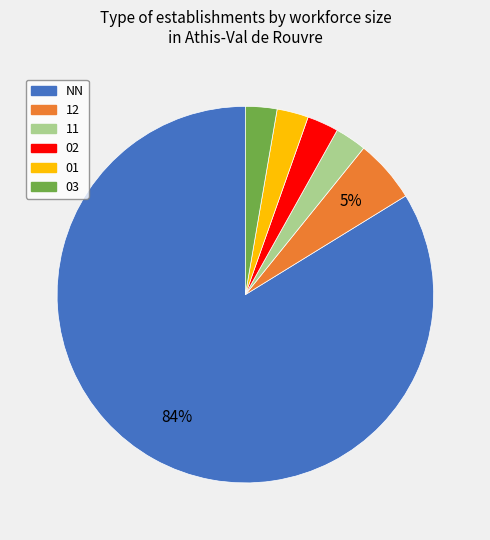

Does any single category account for the majority?

Yes